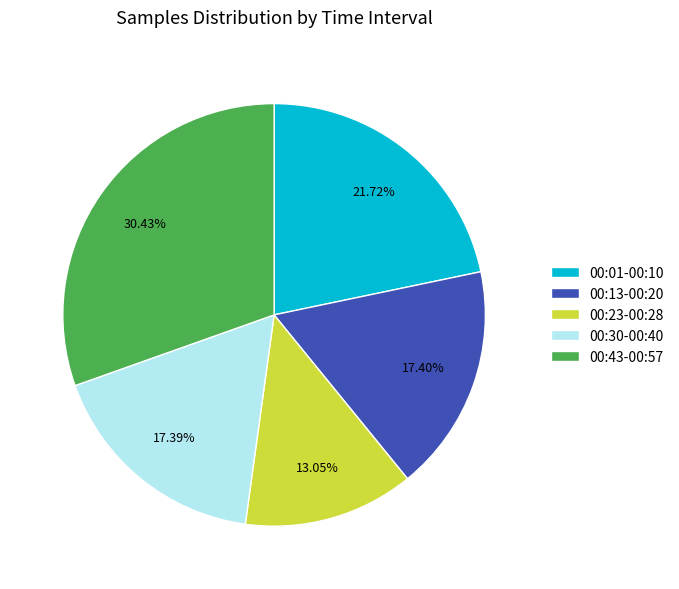

What is the ratio of the value at 00:13-00:20 to the value at 00:30-00:40?

1.0